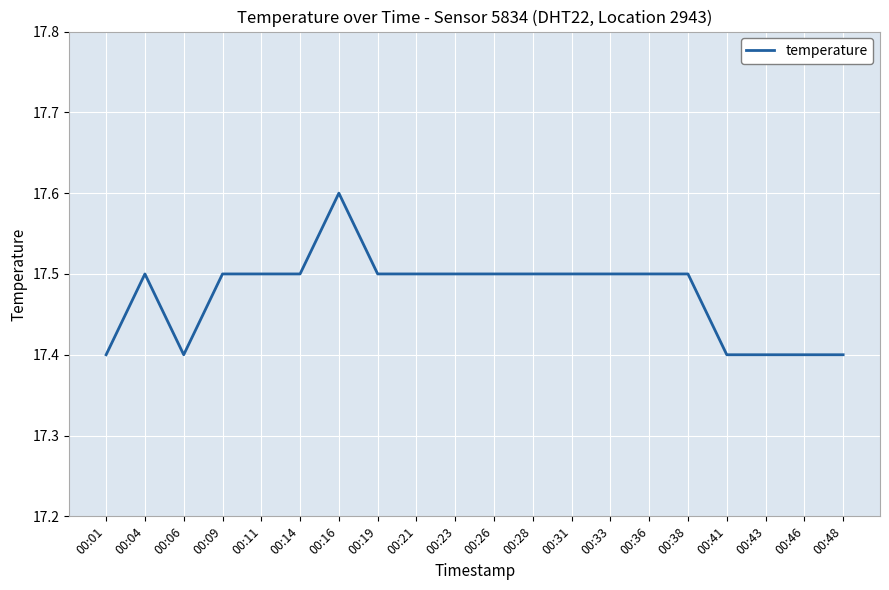

What is the ratio of the value at 00:19 to the value at 00:38?

1.0